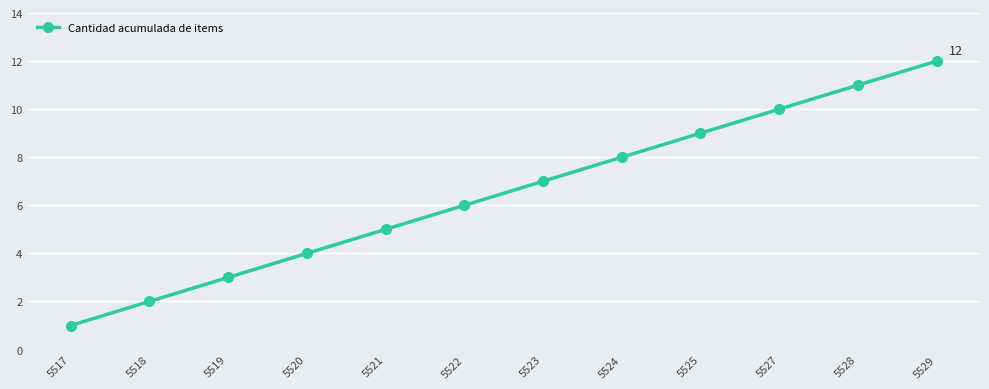

What is the value of the 1st point from the left?

1